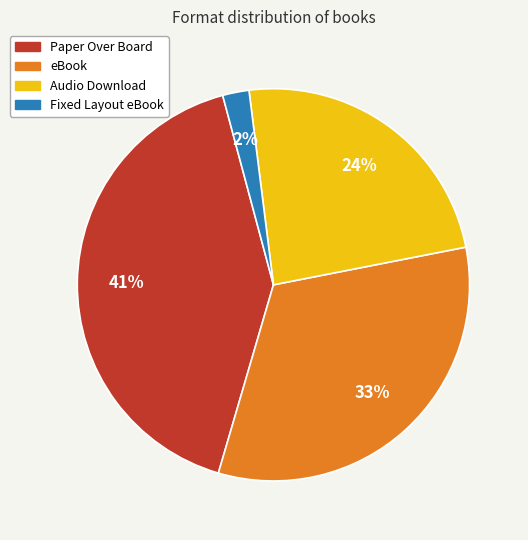

Is it true that Fixed Layout eBook is 2% of the pie?

True